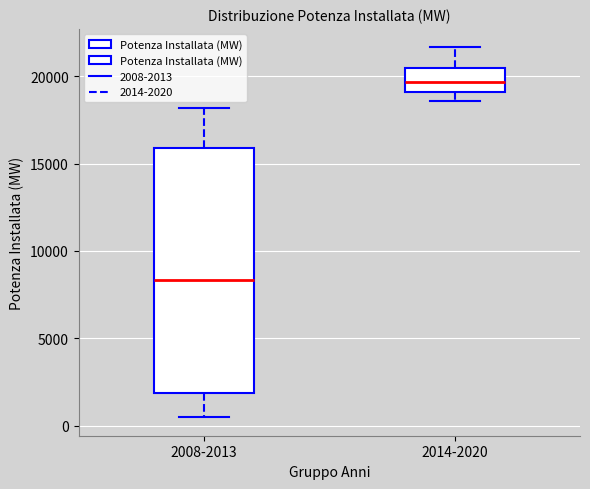

Which box's median line is the lowest?

2008-2013